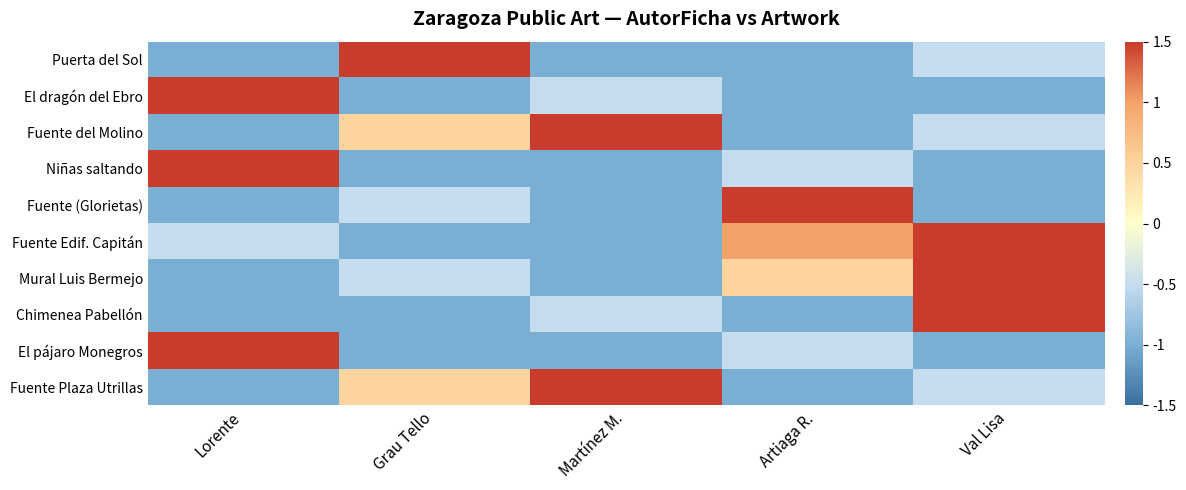

List the series in order of their peak value, highest first.

Puerta del Sol, El dragón del Ebro, Fuente del Molino, Niñas saltando, Fuente (Glorietas), Fuente Edif. Capitán, Mural Luis Bermejo, Chimenea Pabellón, El pájaro Monegros, Fuente Plaza Utrillas